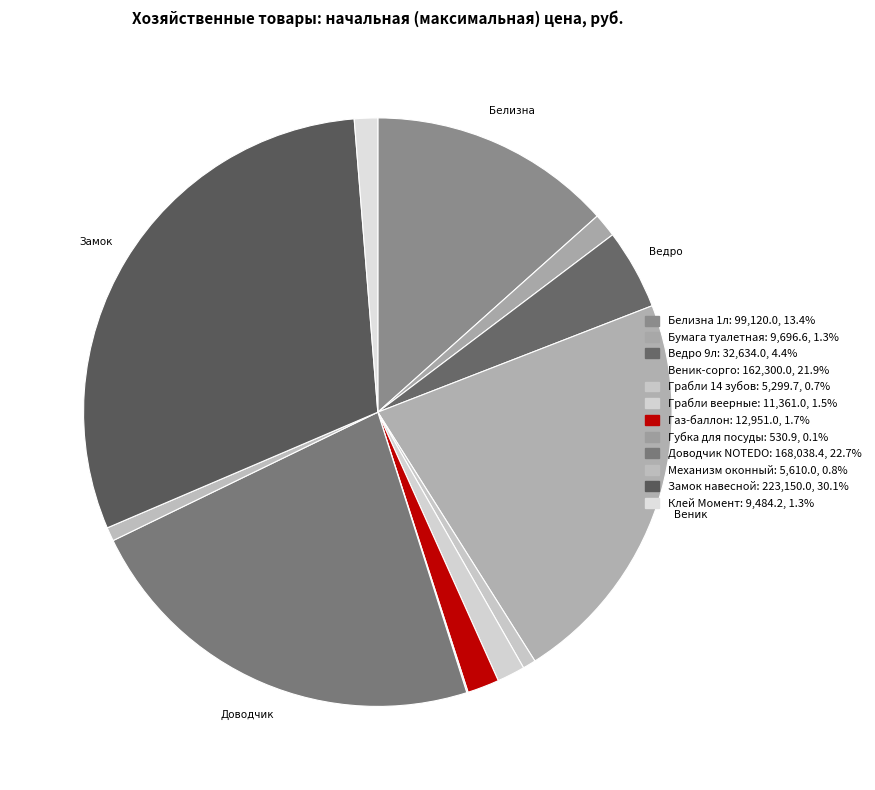

Count the number of slices in the pie.

12